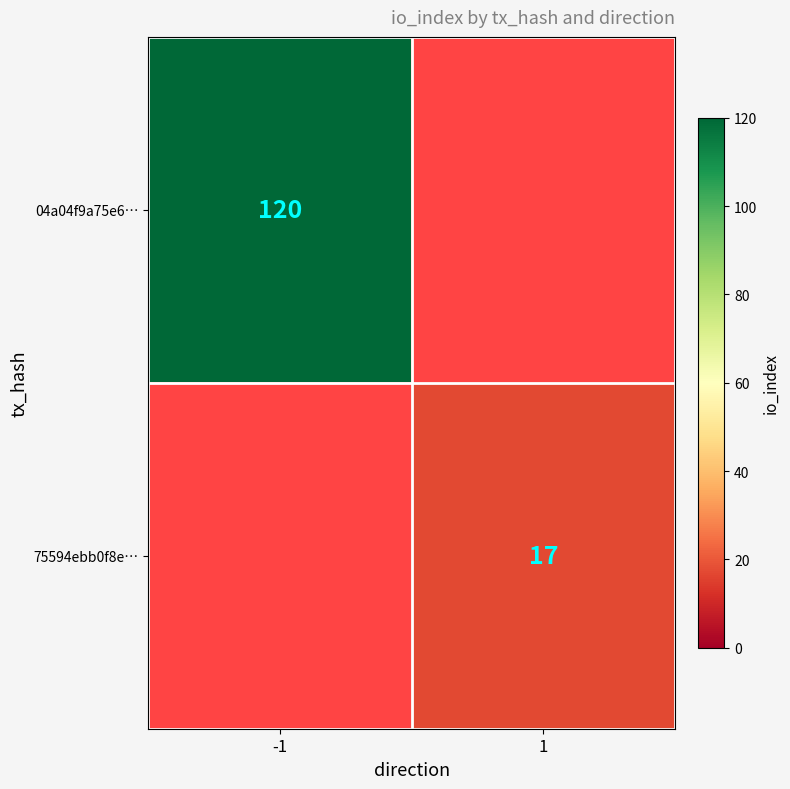

The value of 75594ebb0f8e… at 1 is 8.3. True or false?

False